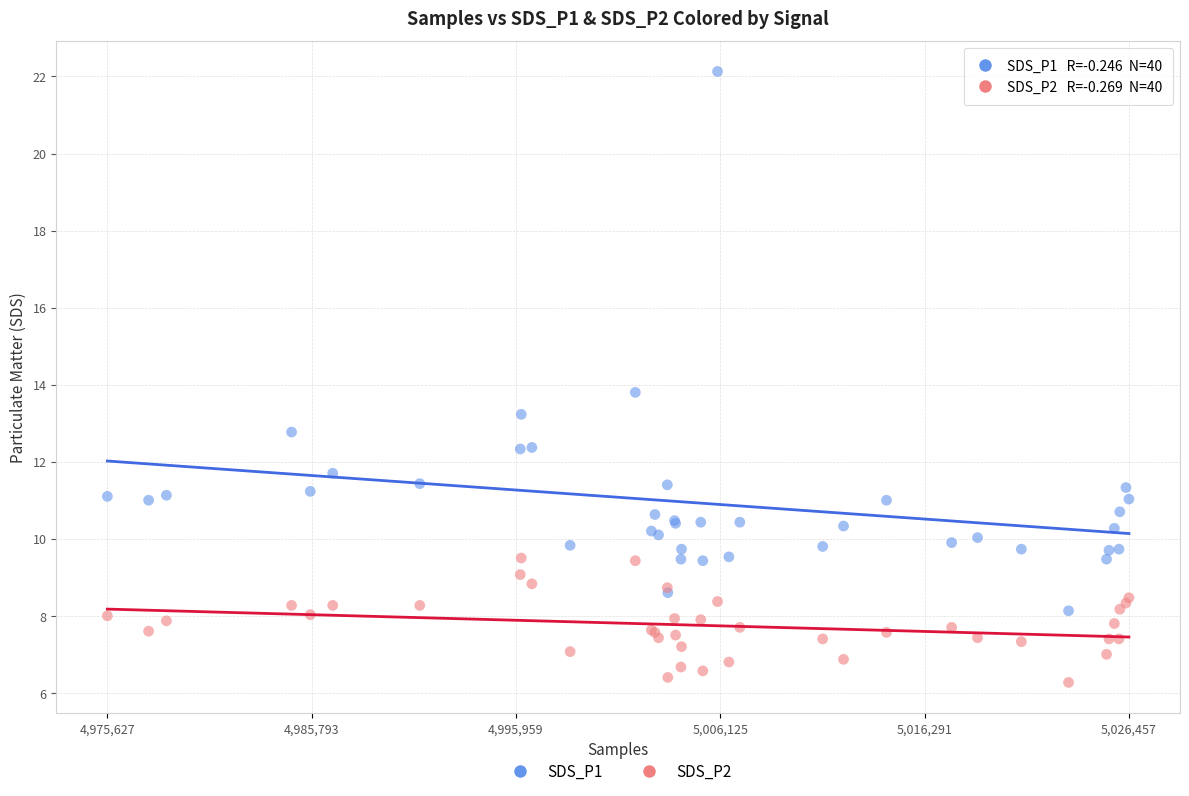

Which series has the largest Y range (max minus min)?

SDS_P1